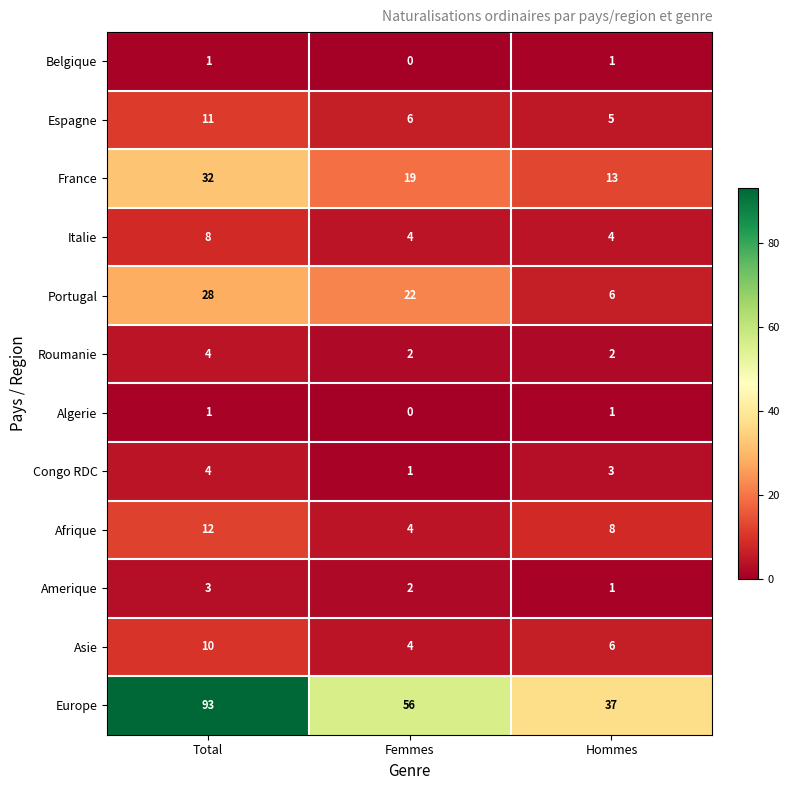

How many series are shown in this chart?

12